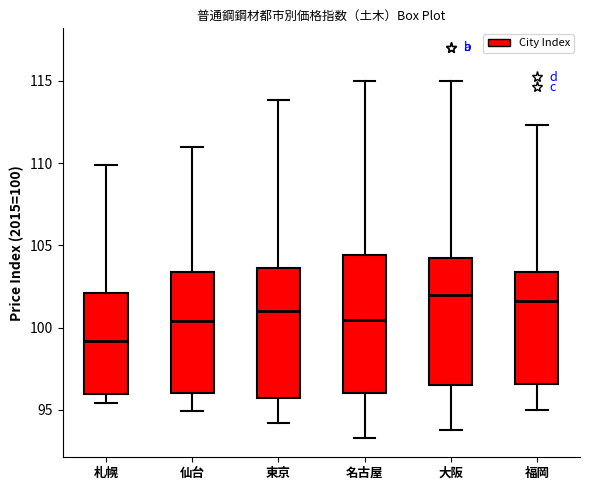

Which box is the tallest, from its lower edge to its upper edge?

名古屋